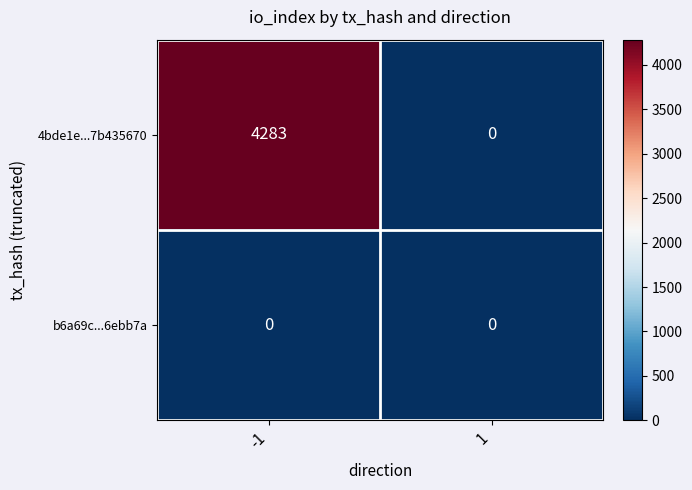

The value of b6a69c...6ebb7a at -1 is 0. True or false?

True